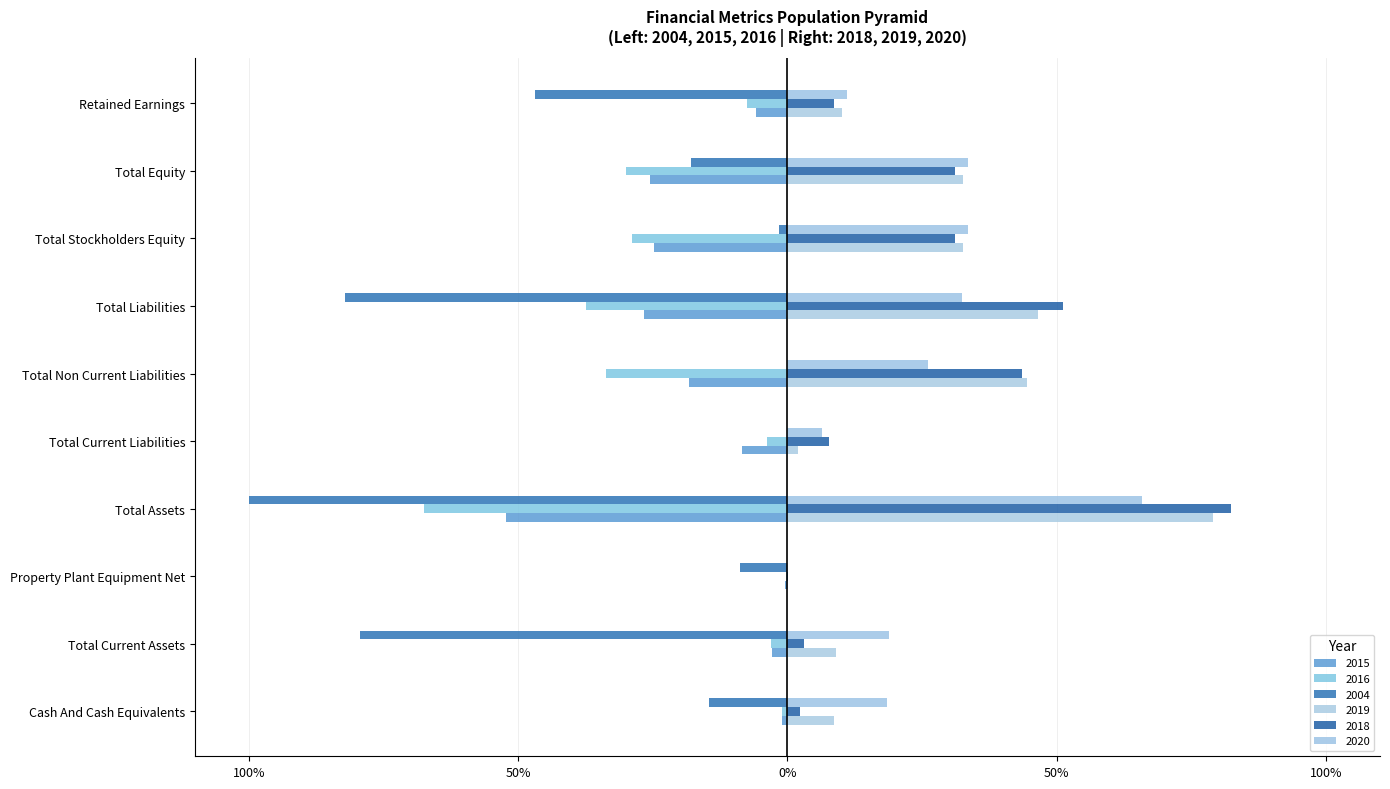

Between Total Liabilities and Retained Earnings, which series saw the biggest shift?

2018